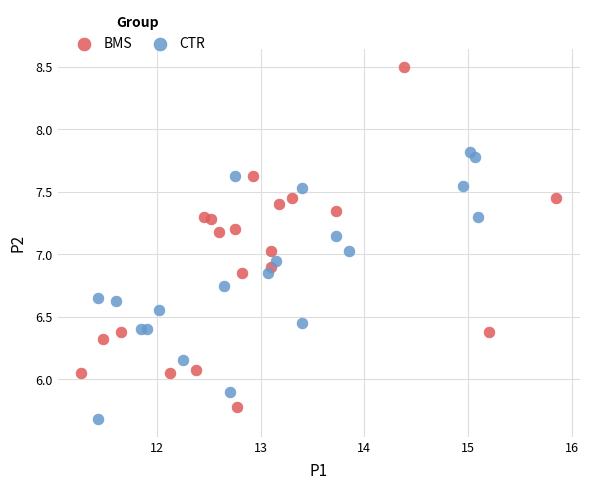

What are all the series names shown in the legend?

BMS, CTR